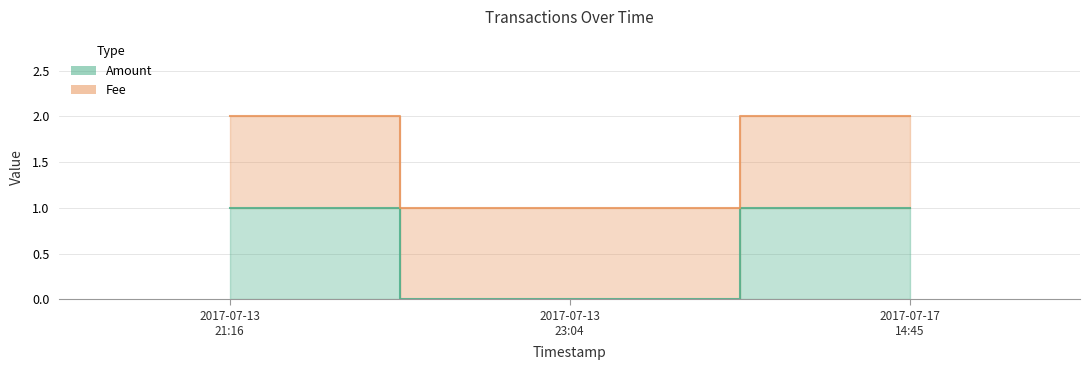

Does the chart display data point markers on the line(s)?

No